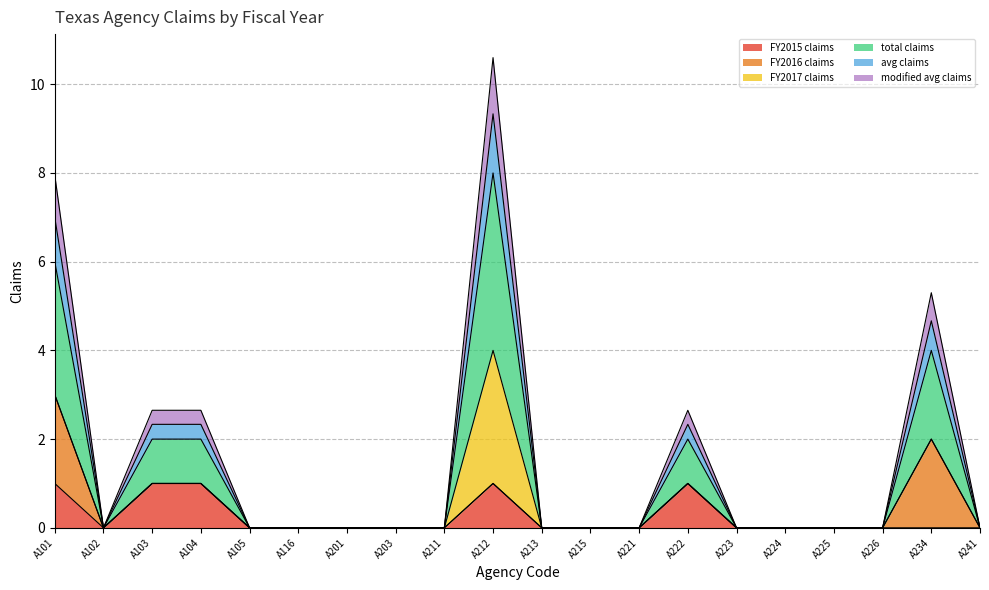

Does the chart have visible grid lines?

Yes